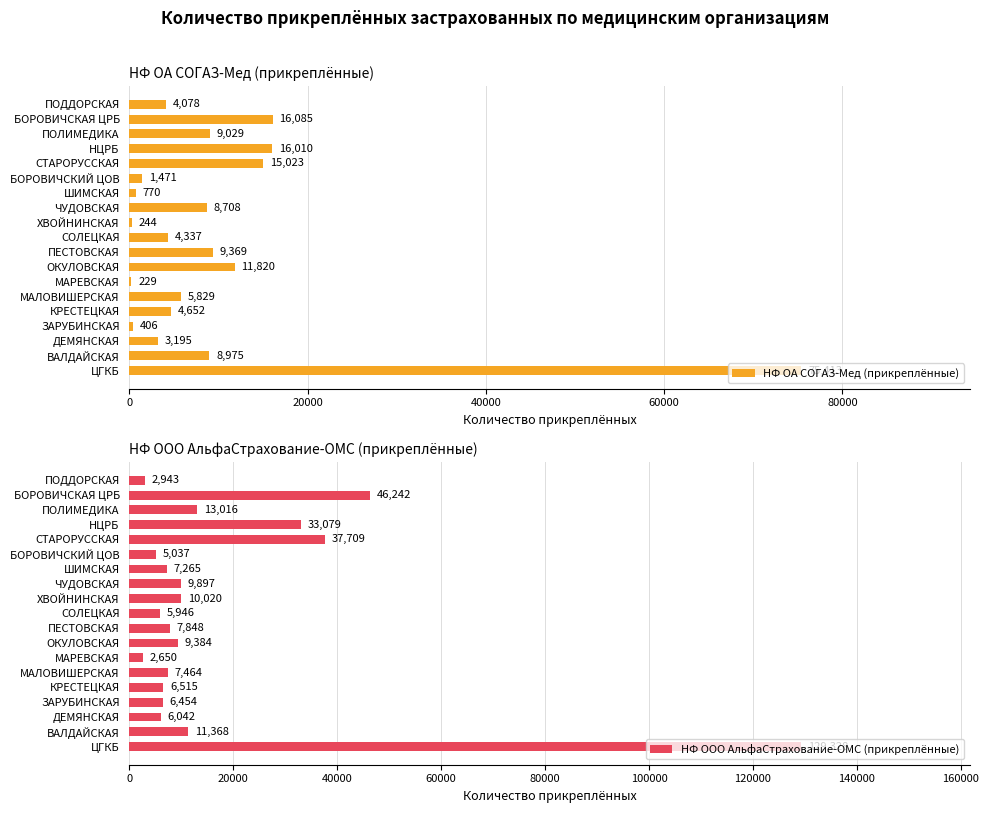

Which series has the widest spread of values?

НФ ООО АльфаСтрахование-ОМС (прикреплённые)